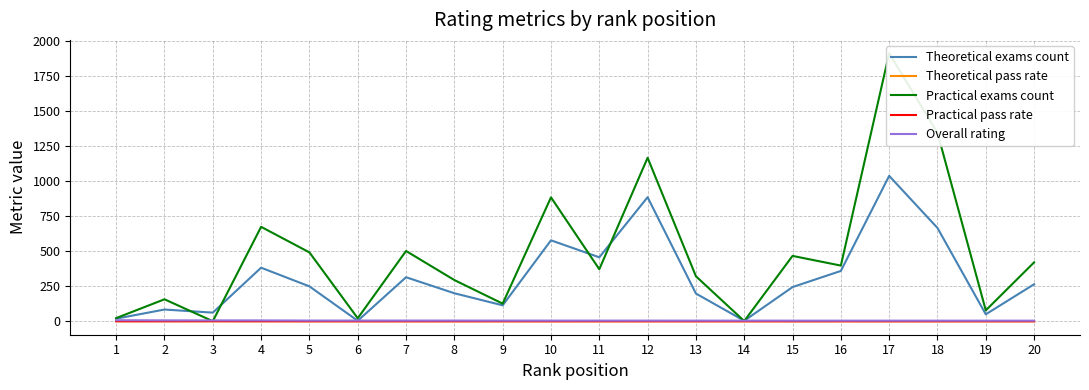

How many distinct data groups are displayed?

5